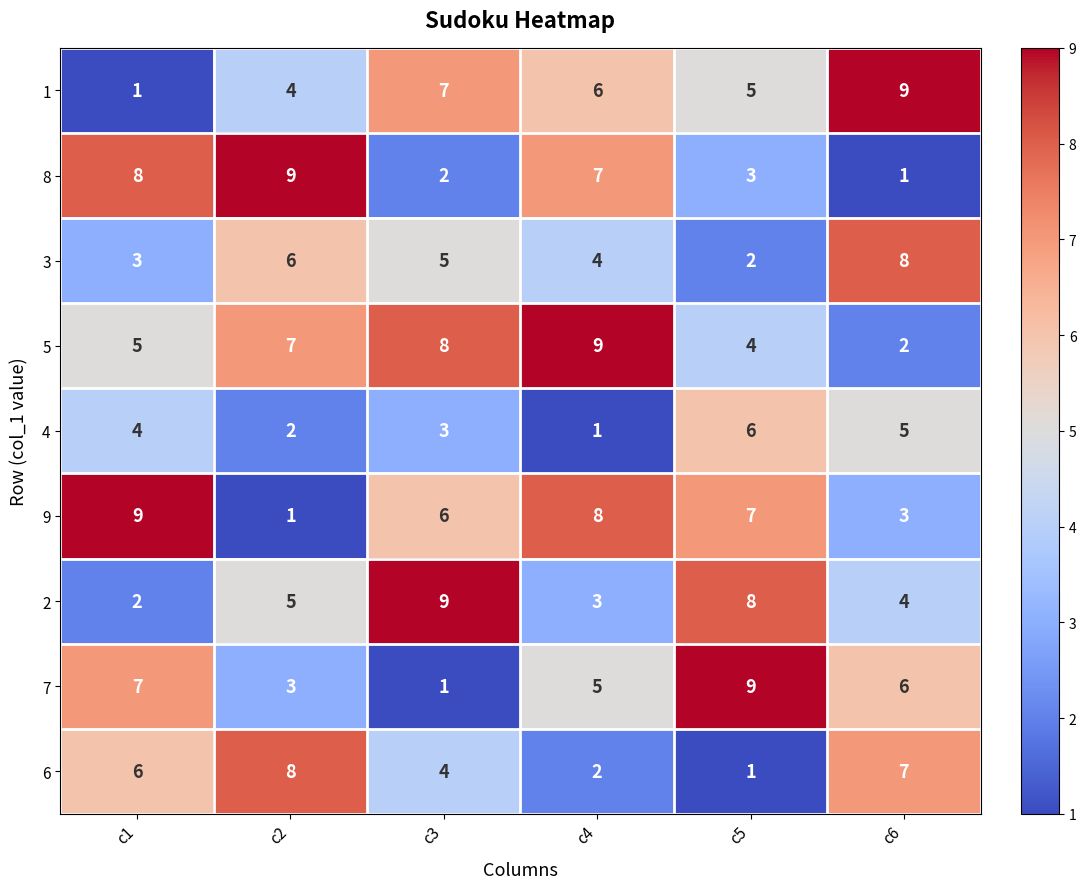

Read the 1 value at c3.

7